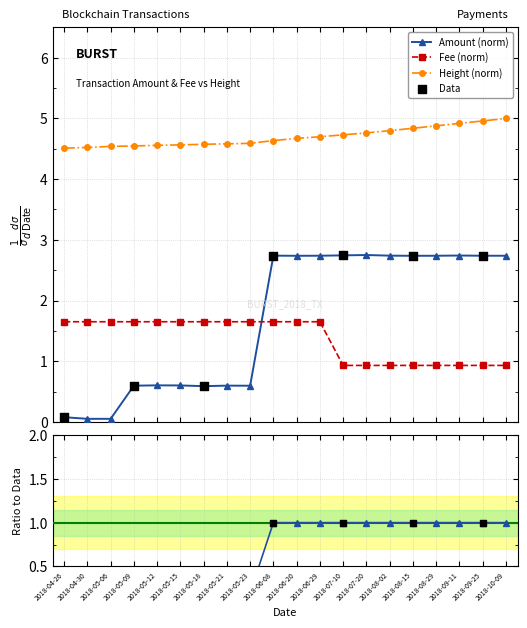

Is the value of Amount at 2018-07-20 greater than the value of Ratio Amount at 2018-05-23?

Yes